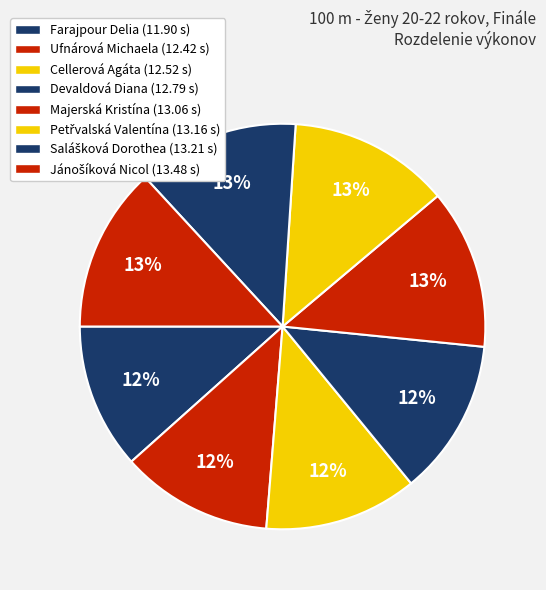

Is there any slice that represents more than half of the pie?

No